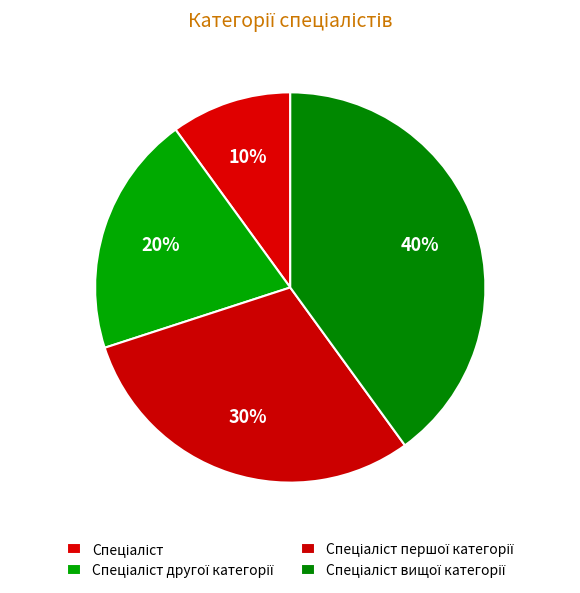

Count the number of slices in the pie.

4